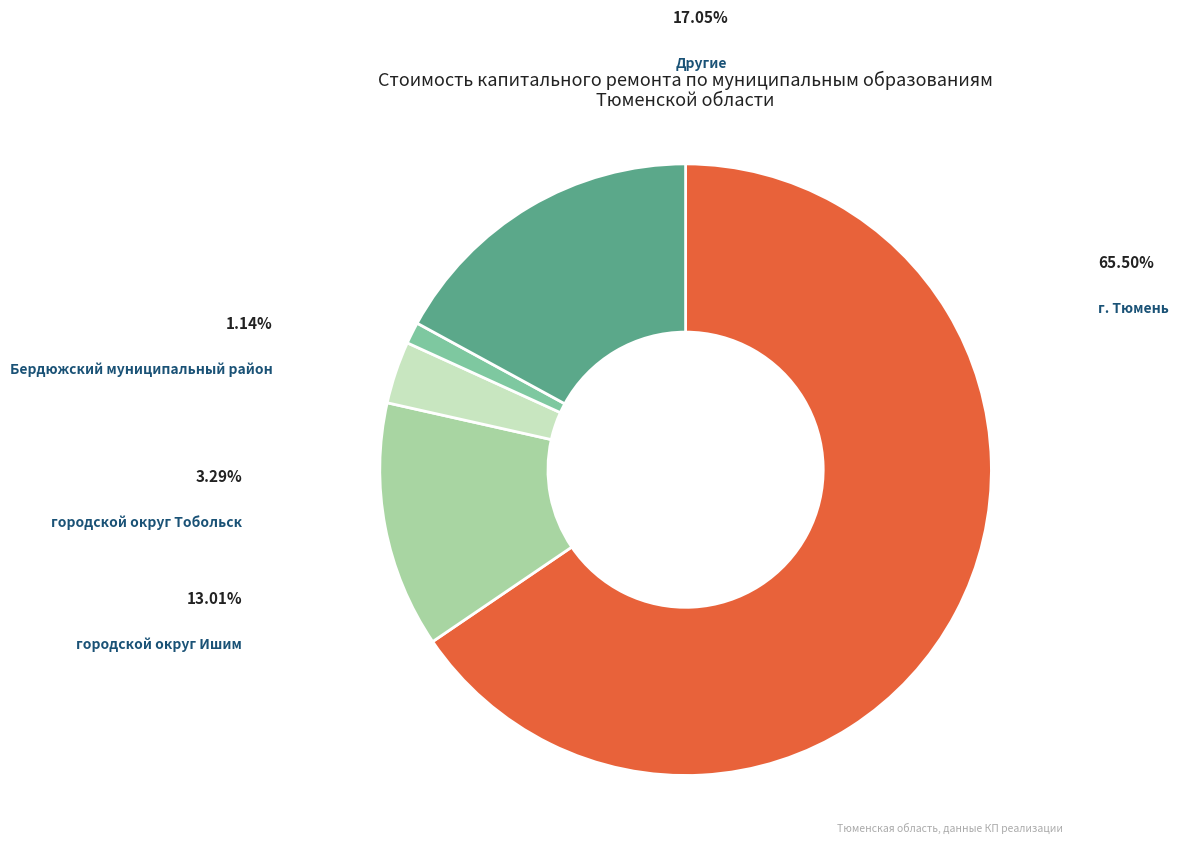

Is there a majority slice in this chart?

Yes